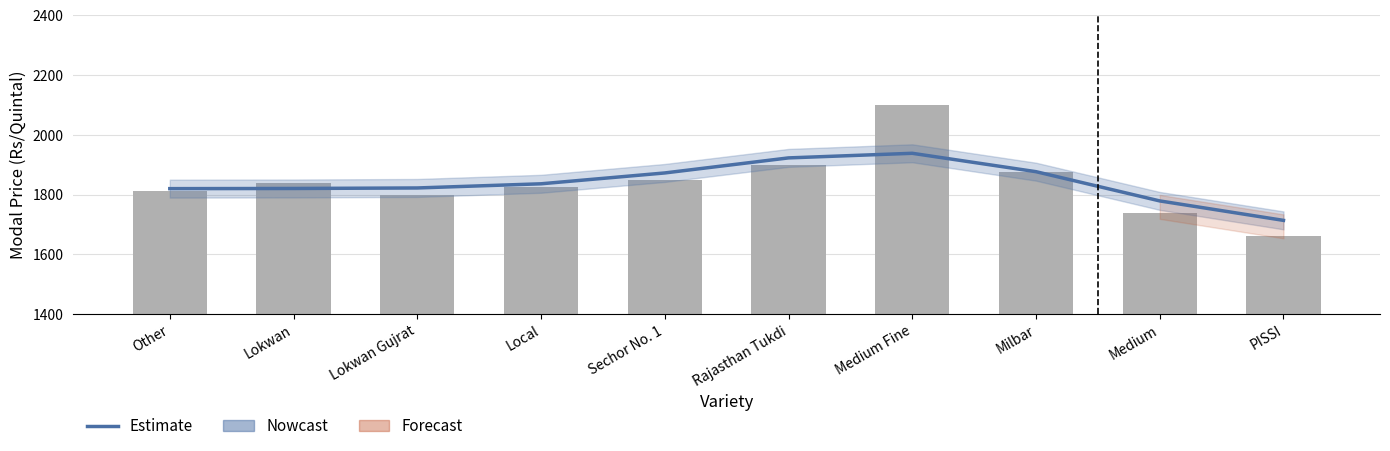

Are the bars grouped side by side (vs. stacked)?

No